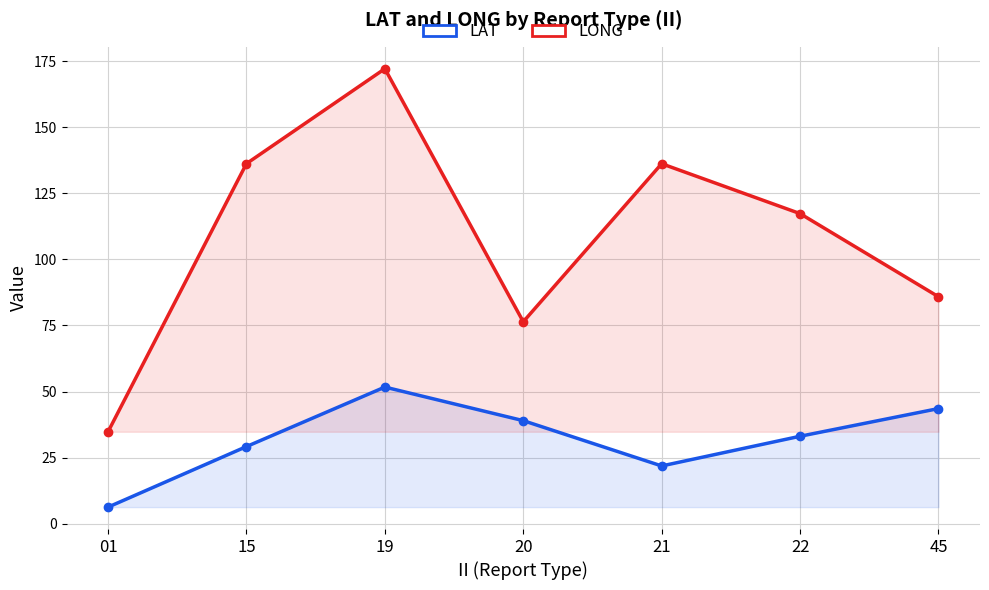

List the labels in order of LONG value, largest first.

19, 15, 21, 22, 45, 20, 01